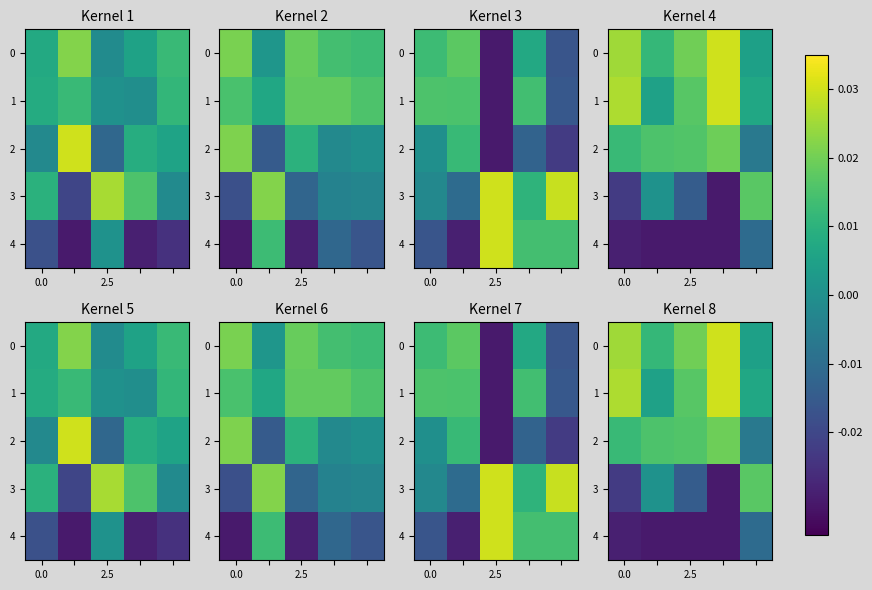

At which category is the sum across all series the highest?

3